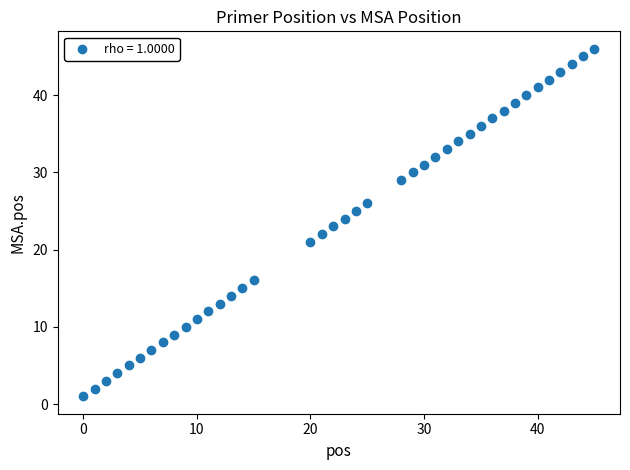

What is the range of Y values (max minus min)?

45